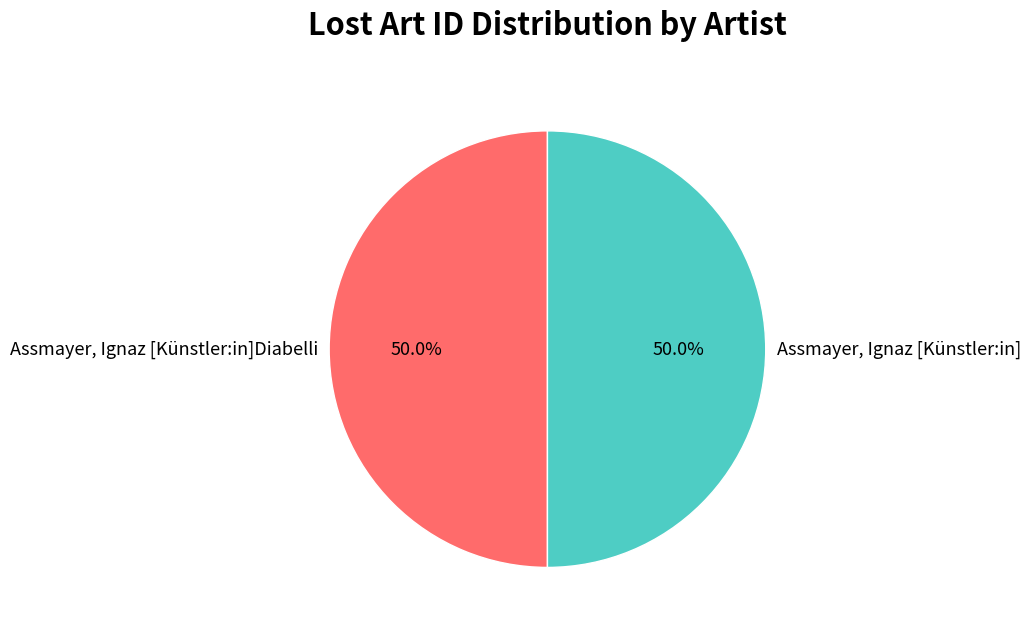

To the nearest percent, what portion does Assmayer, Ignaz [Künstler:in] represent?

50%